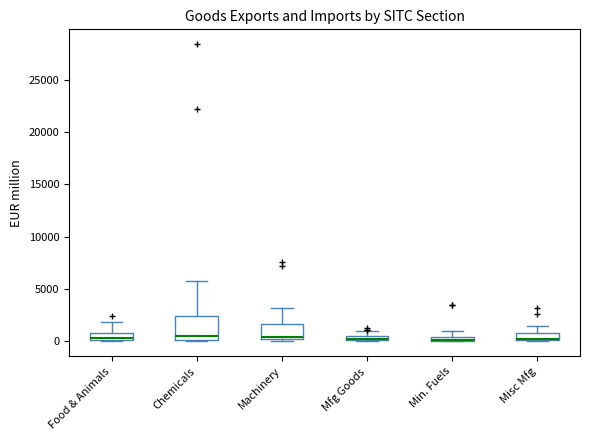

Comparing the boxes themselves (not the whiskers), which one is the tallest?

Chemicals